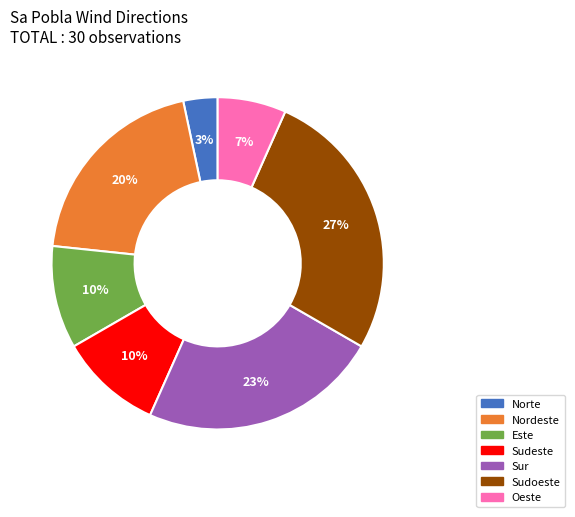

Do Sudeste and Sudoeste together represent more than half of the pie?

No